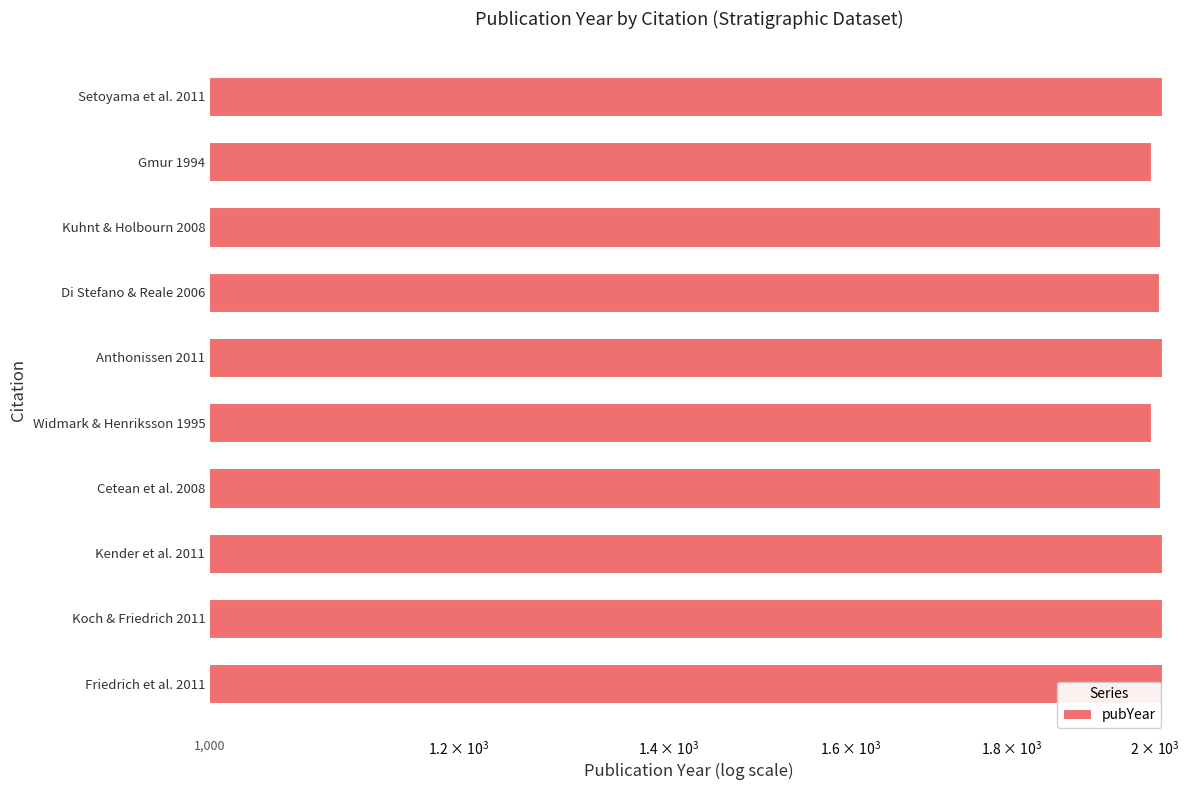

Are the bars grouped side by side (vs. stacked)?

No